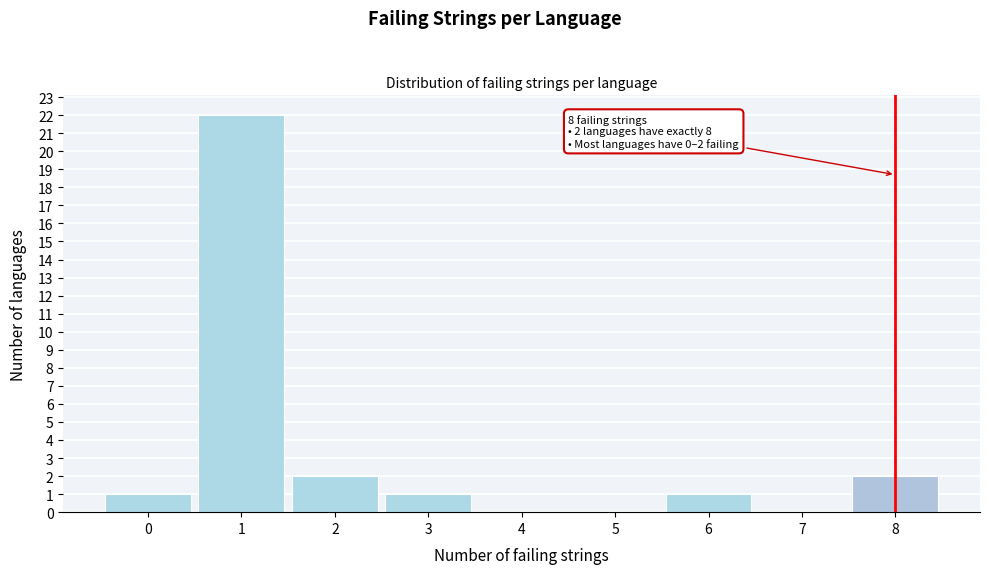

Which range on the x-axis has the tallest bar?

0.5 to 1.5